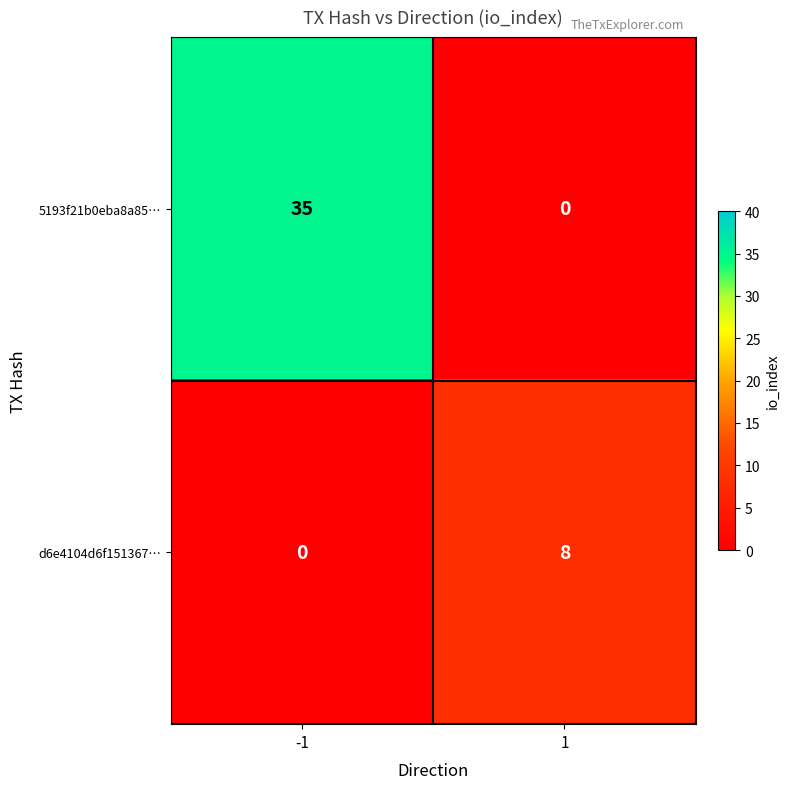

At how many categories does at least one series exceed 24?

1